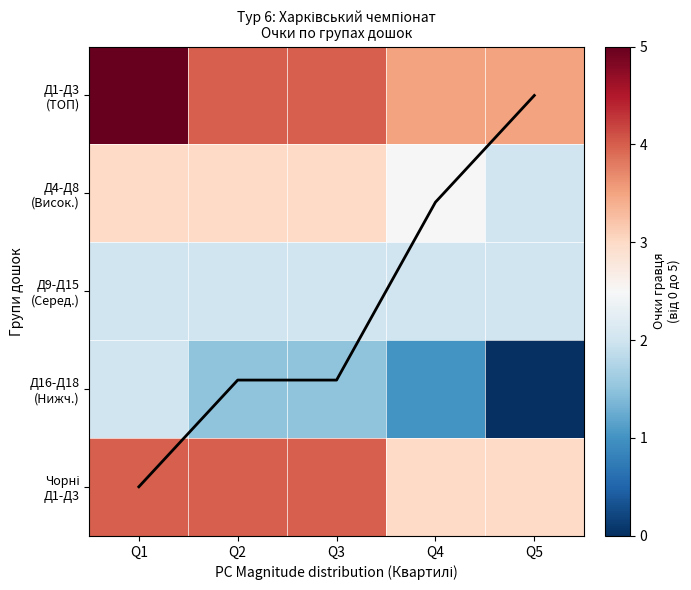

What is the approximate value of Чорні Д1-Д3 at Q5?

3.0